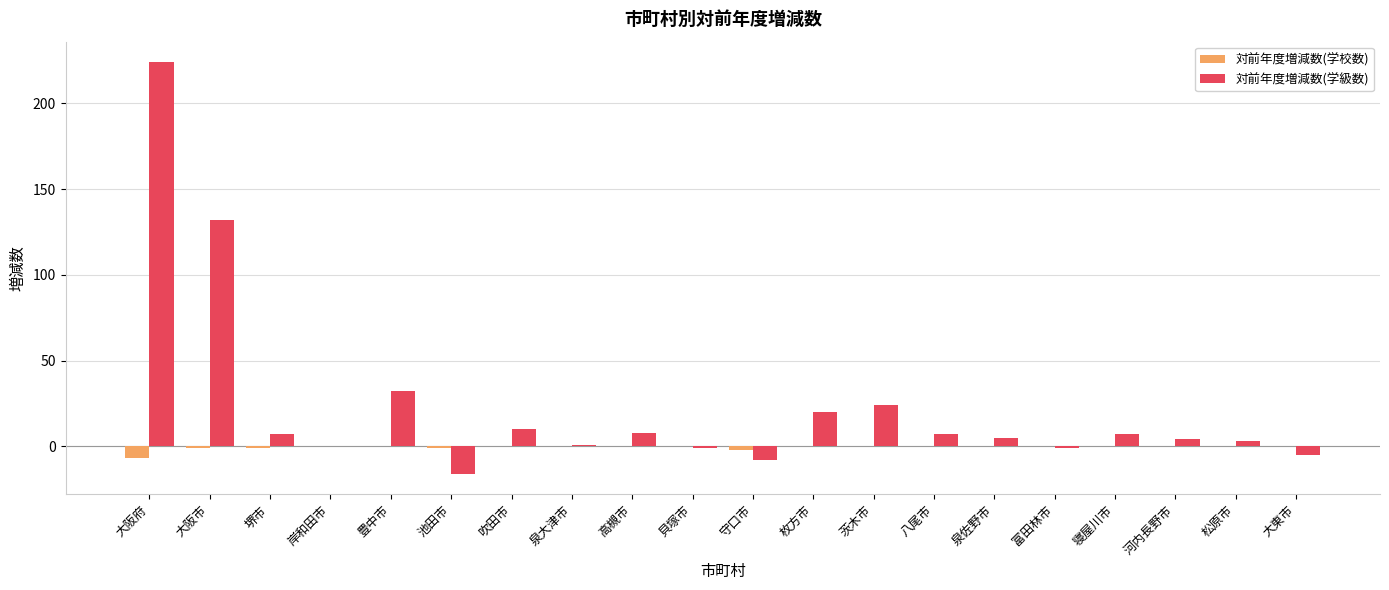

The 対前年度増減数(学級数) series shows 32 at 豊中市. True or false?

True